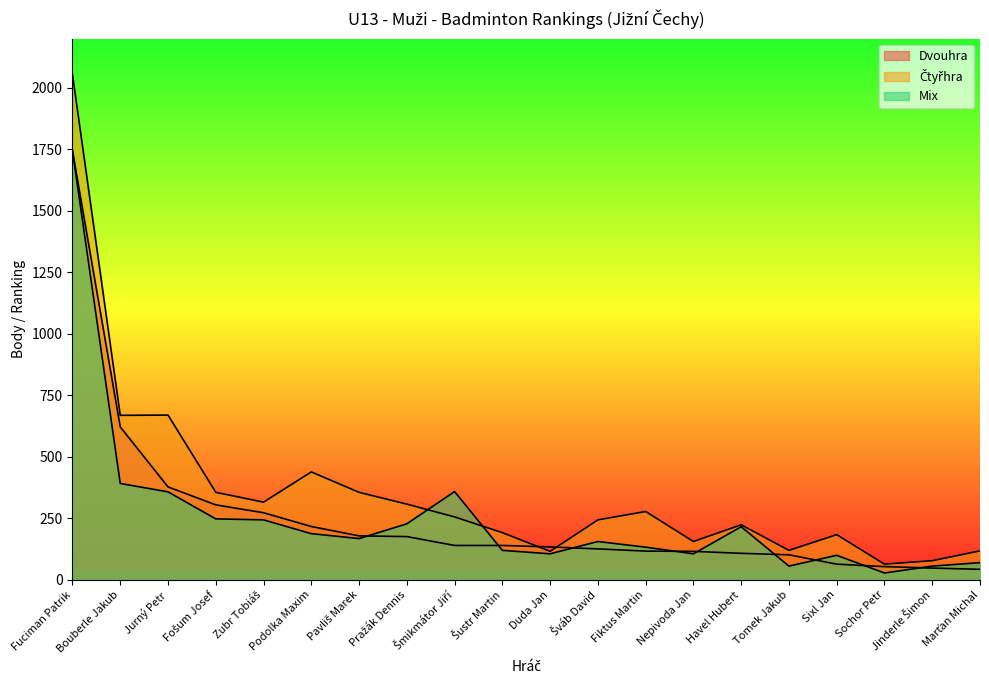

At which label does Dvouhra first exceed 140?

Fuciman Patrik